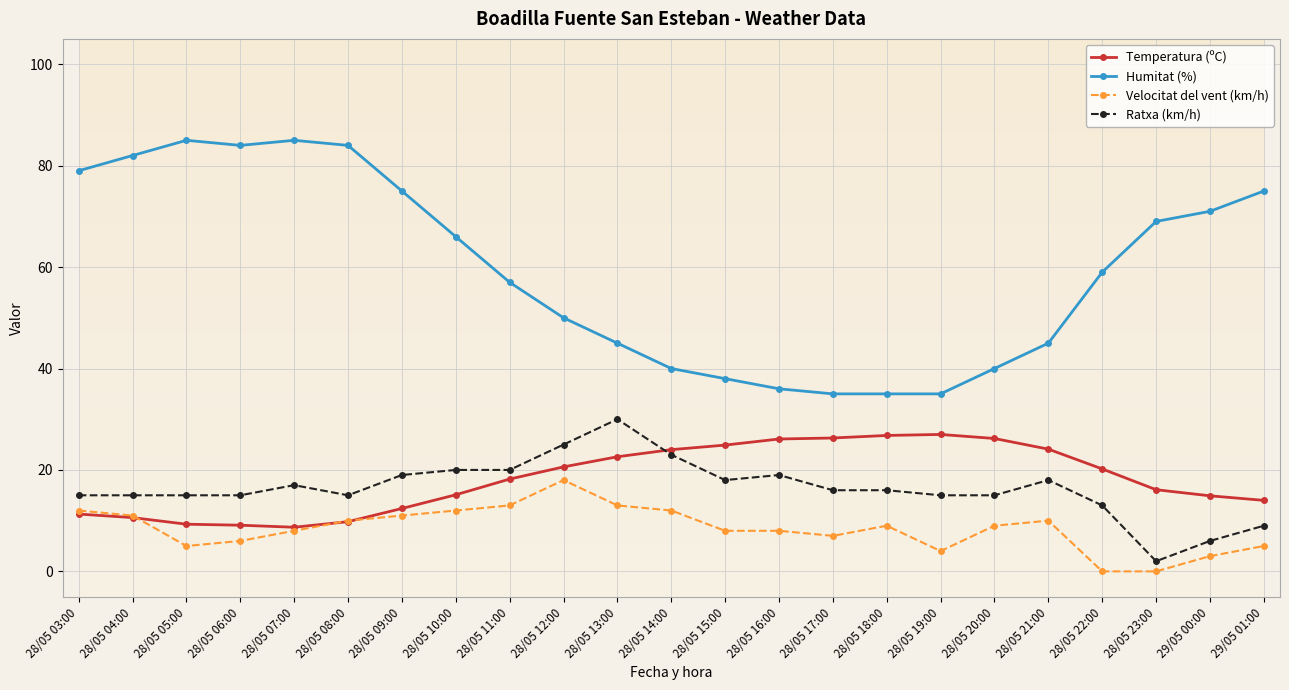

True or false: Temperatura (ºC) and Humitat (%) cross at least once.

False